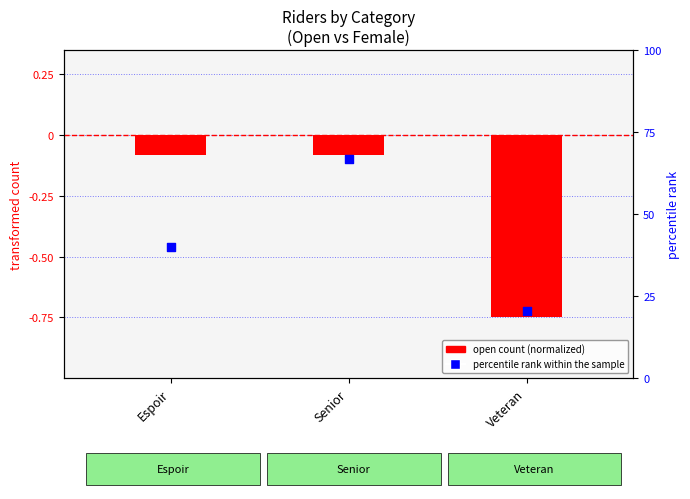

At how many categories does at least one series exceed 56?

1